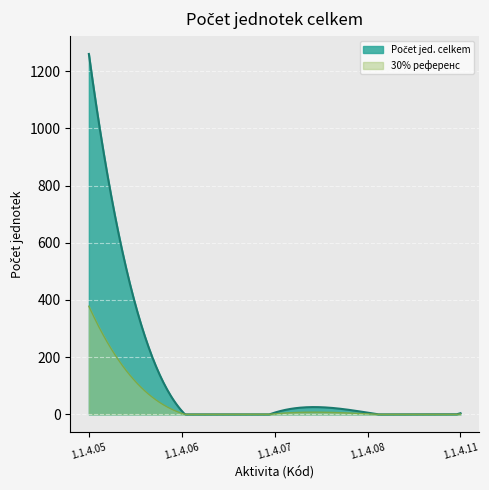

True or false: there are more than 2 points higher than both neighbors.

False